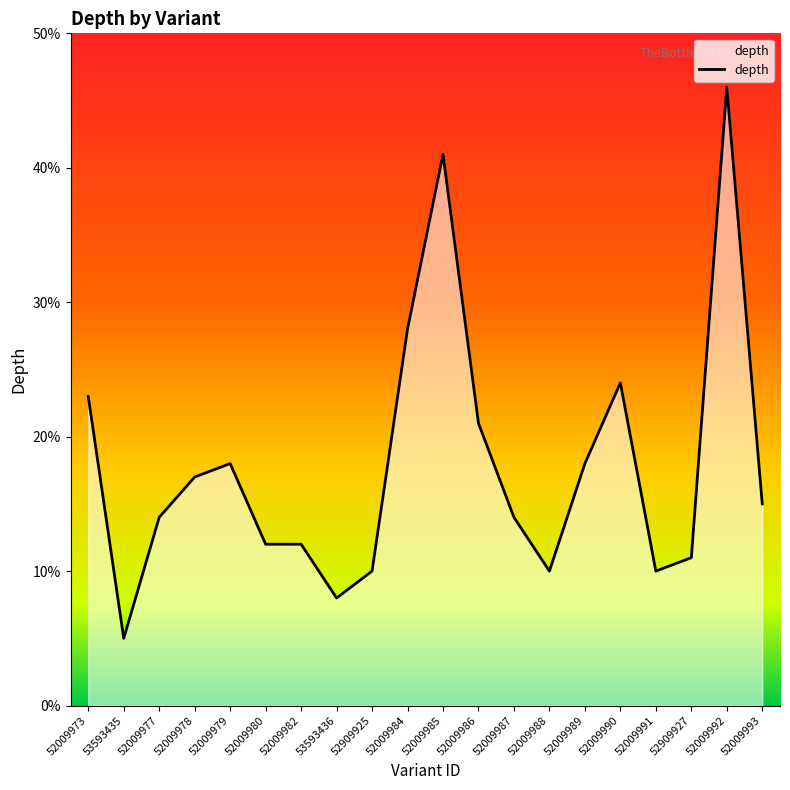

Count the number of data series in this chart.

1